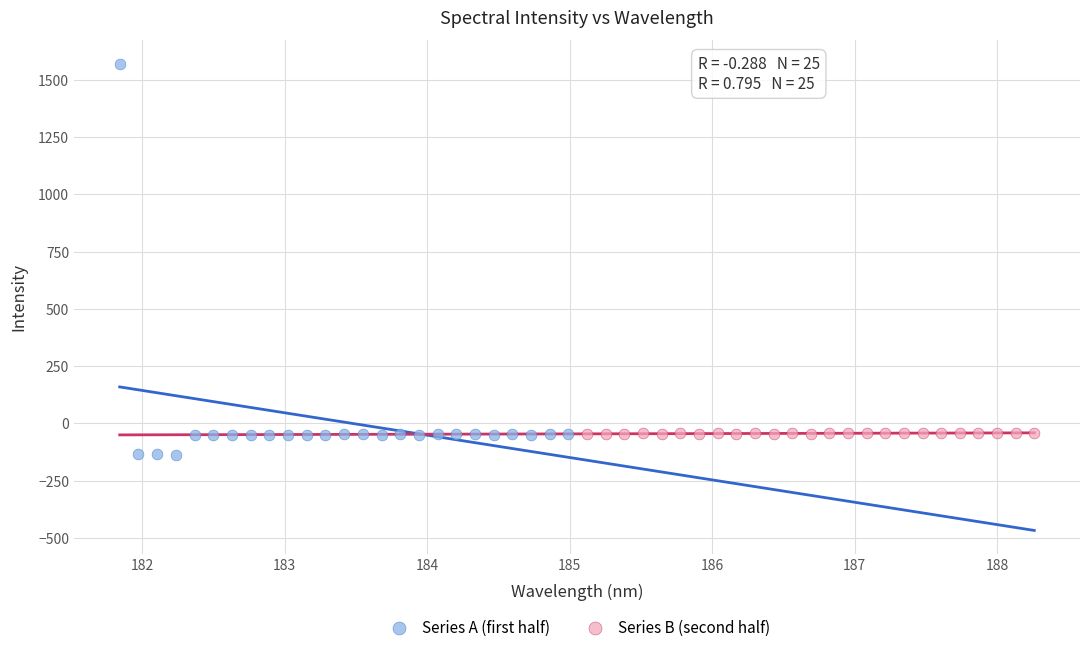

Which series contains the highest Y value?

Series A (first half)